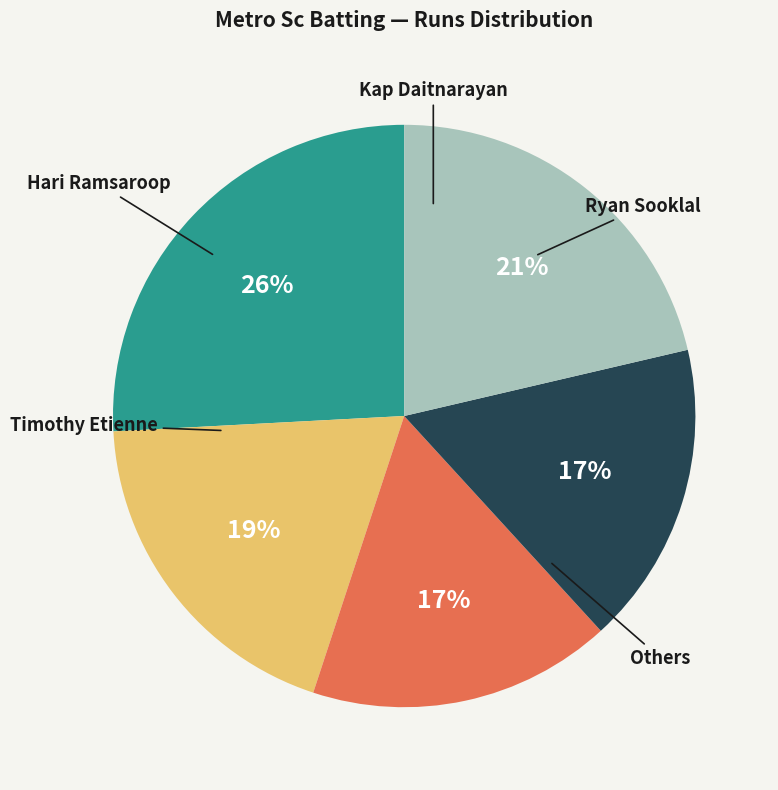

To the nearest percent, what is the average slice percentage?

20%